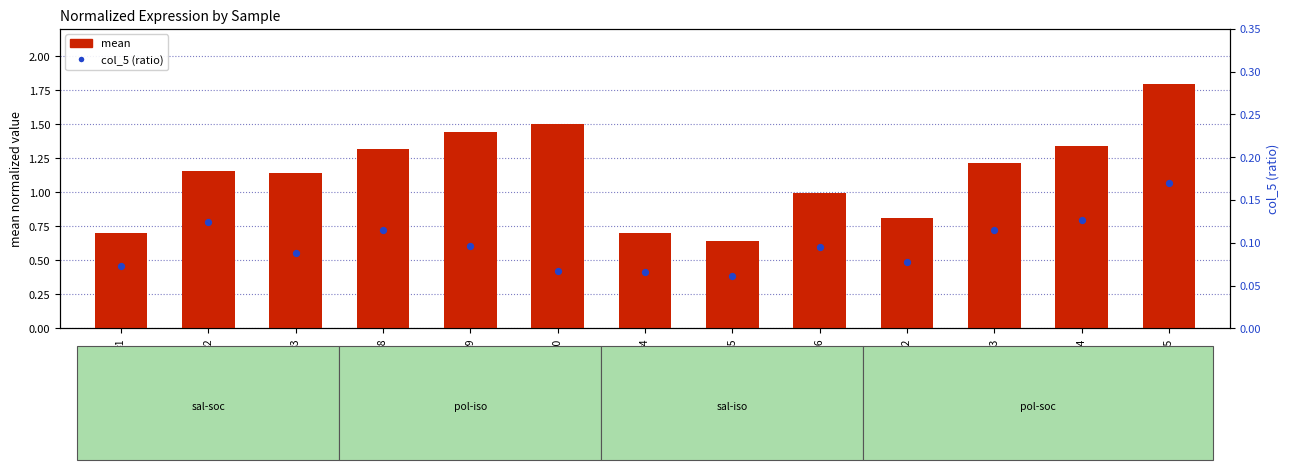

Which series contains the lowest Y value?

col_5 (ratio)